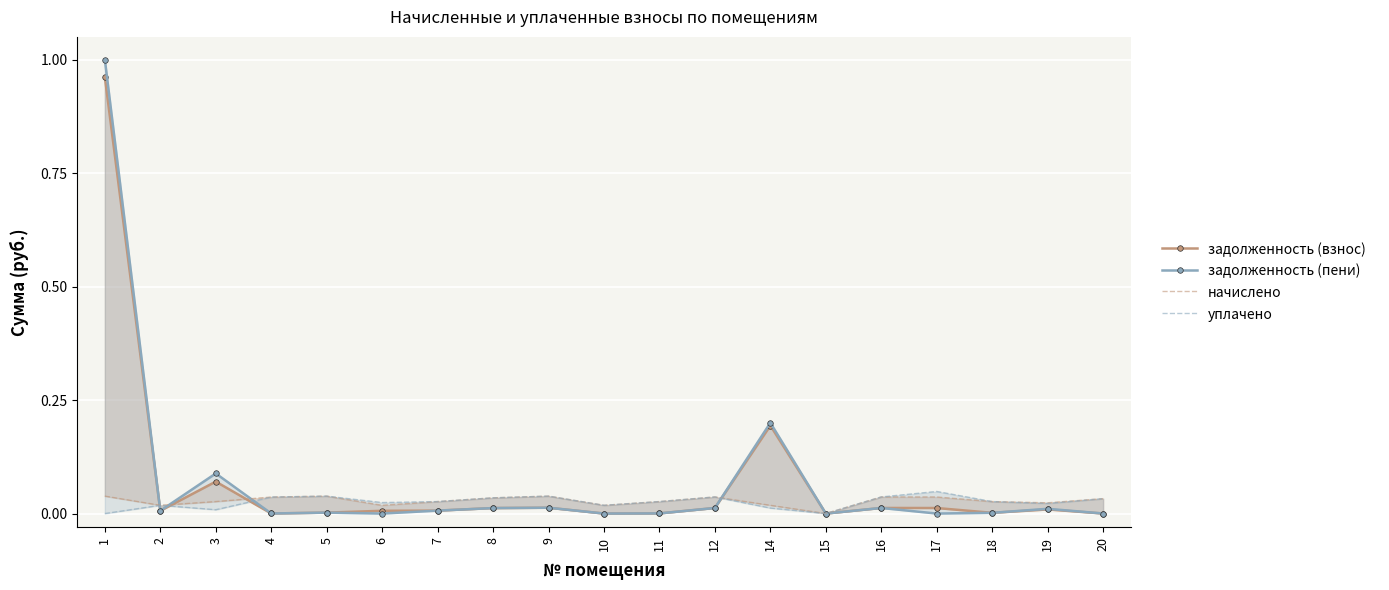

Rank the series by their maximum value, from lowest to highest.

начислено, уплачено, задолженность (взнос), задолженность (пени)